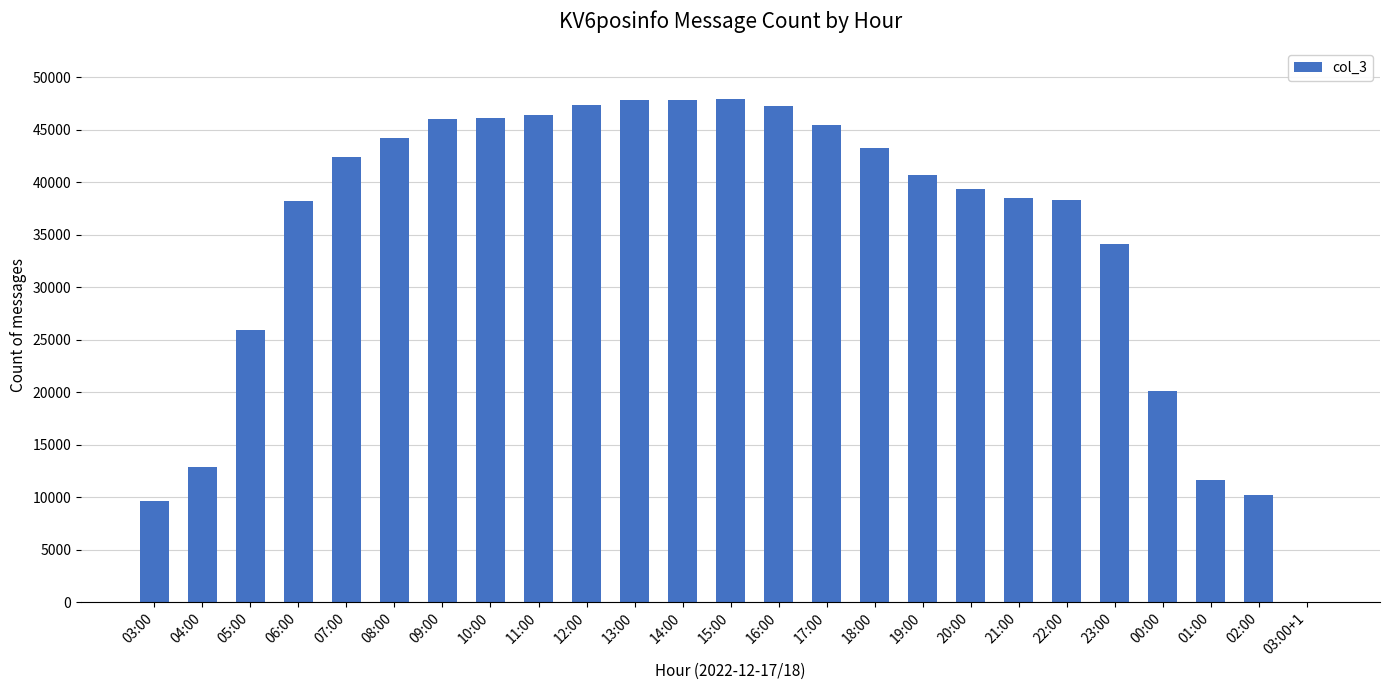

What is the sum of all values?

872253